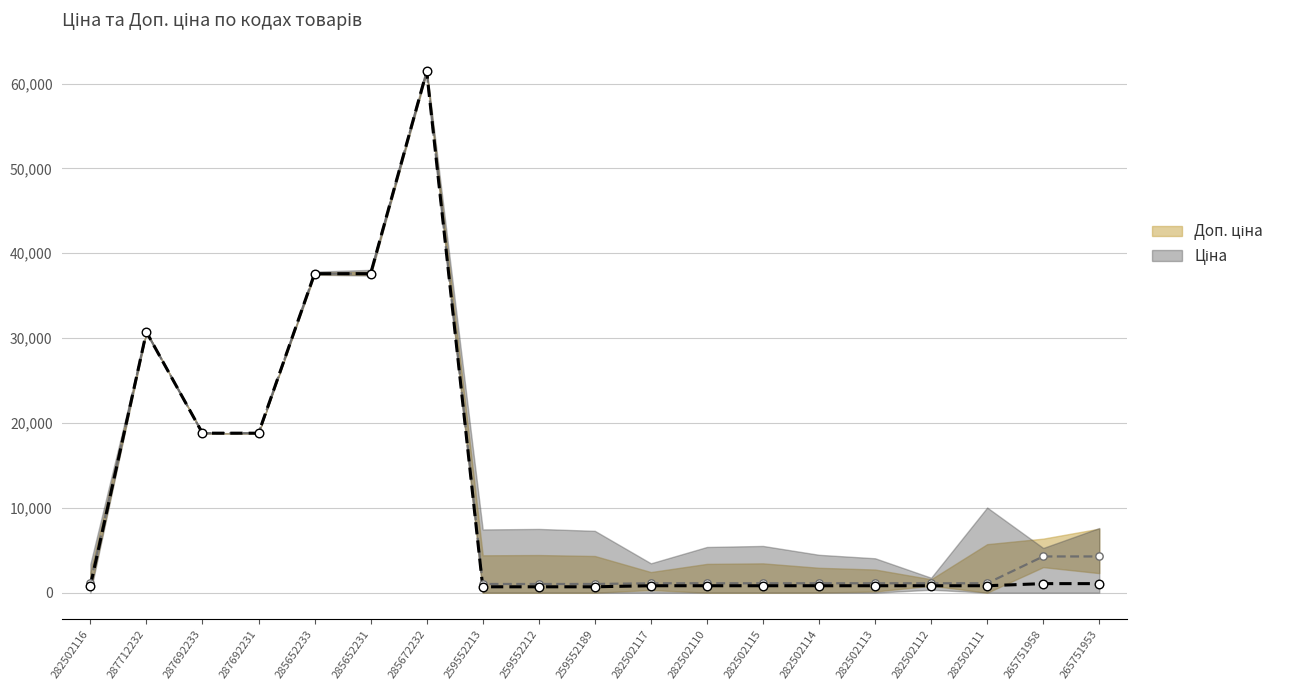

What are all the series names shown in the legend?

Ціна, Доп. ціна